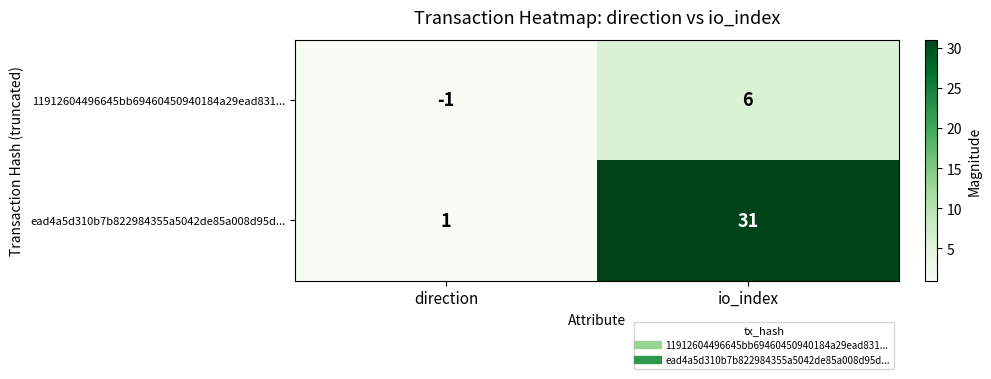

Reading left to right, what are all the values shown in this chart?

11912604496645bb69460450940184a29ead831...: direction=-1	io_index=6
ead4a5d310b7b822984355a5042de85a008d95d...: direction=1	io_index=31